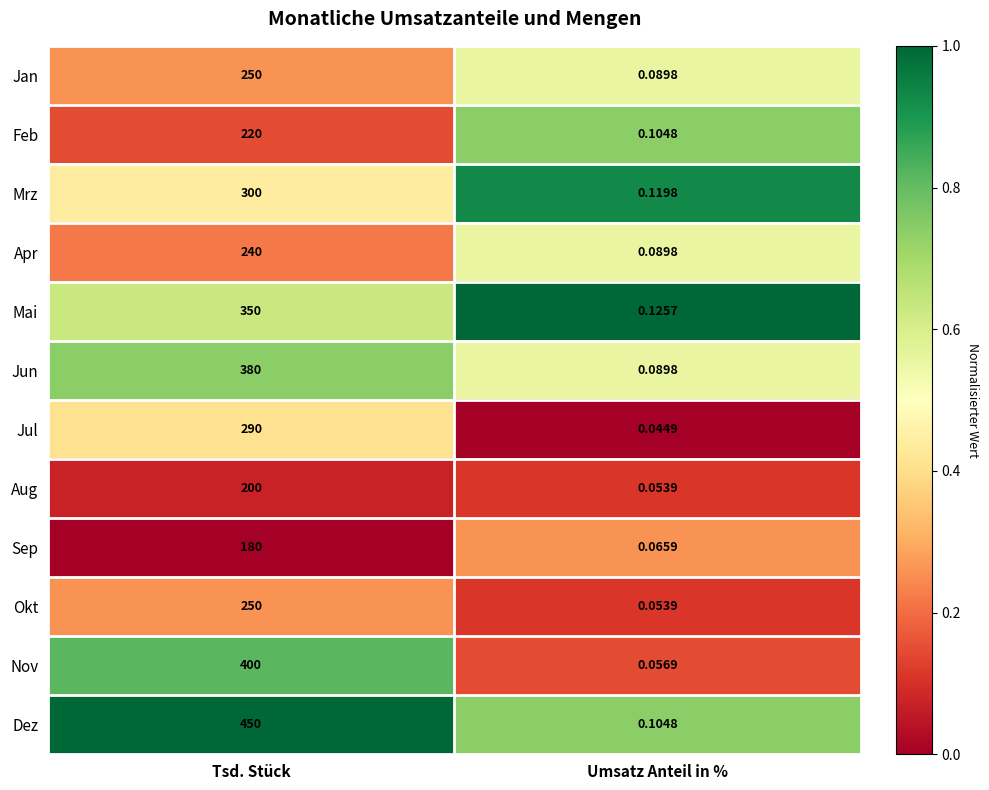

At which label is Apr closest to 120?

Umsatz Anteil in %